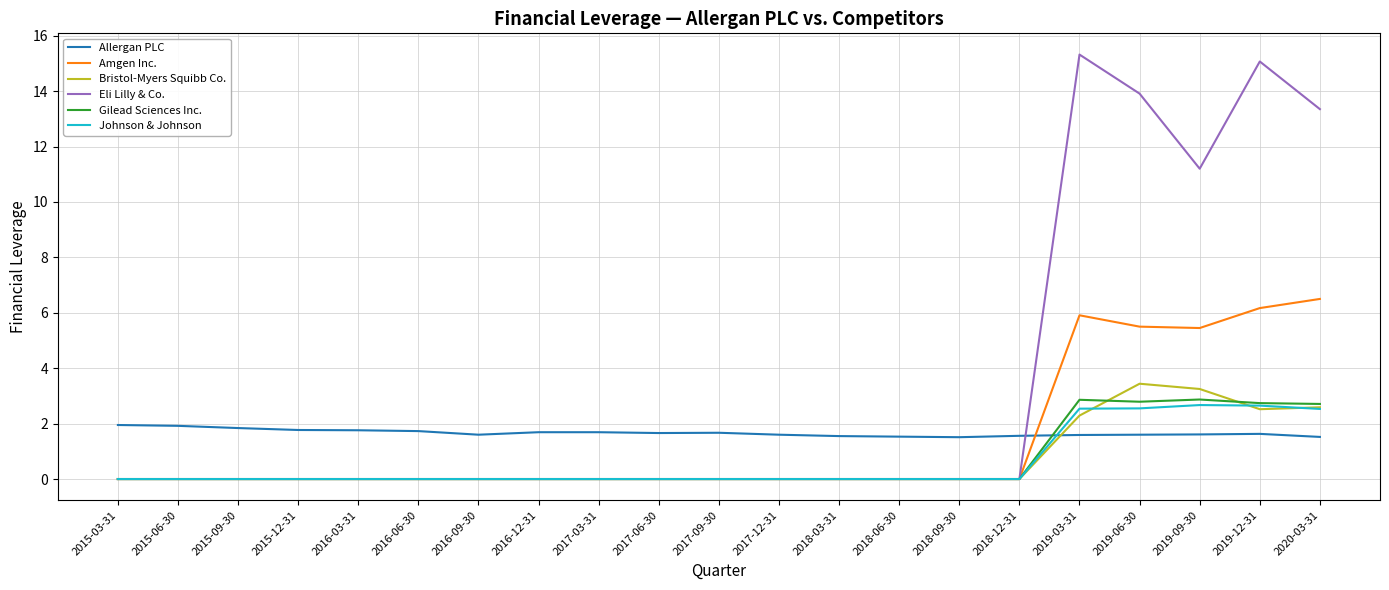

What is the highest value of the Amgen Inc. series?

6.5